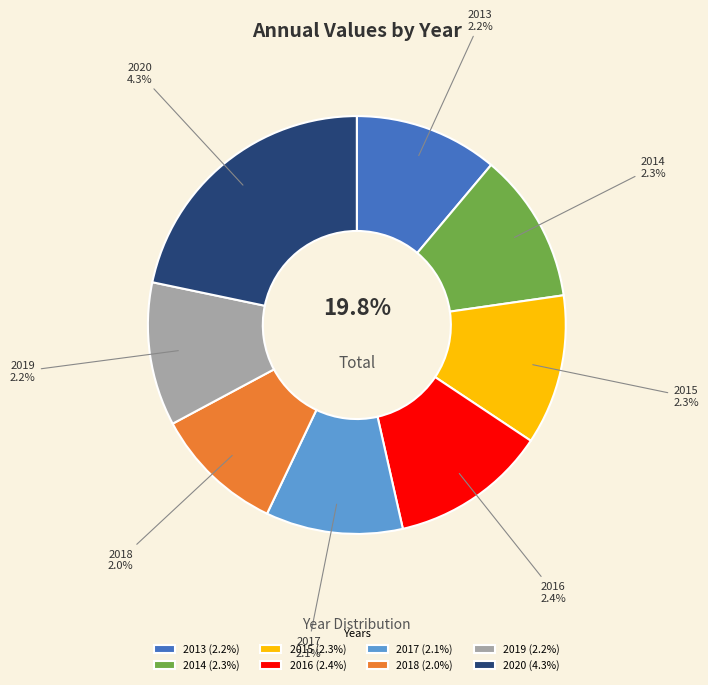

Combined, what portion of the pie is 2020 and 2014?

33.3%